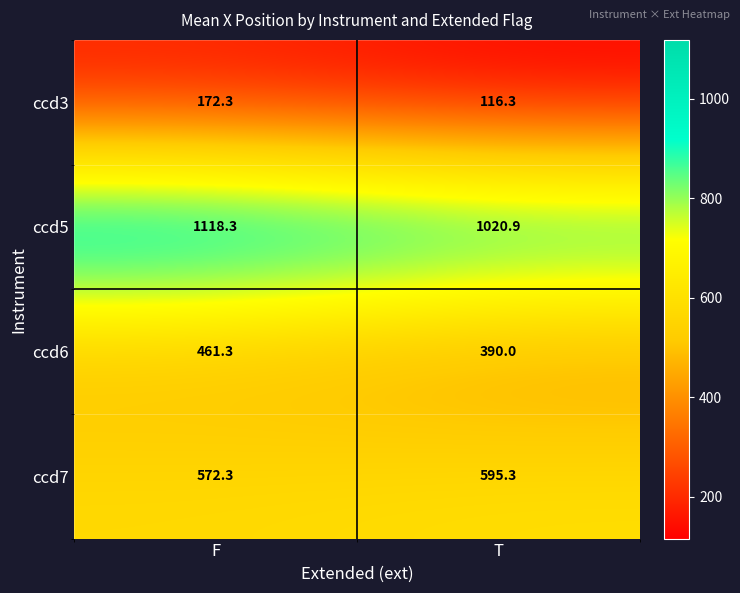

Reading left to right, transcribe all the data shown in this chart.

ccd3: 172.3	116.3
ccd5: 1118.3	1020.9
ccd6: 461.3	390.0
ccd7: 572.3	595.3